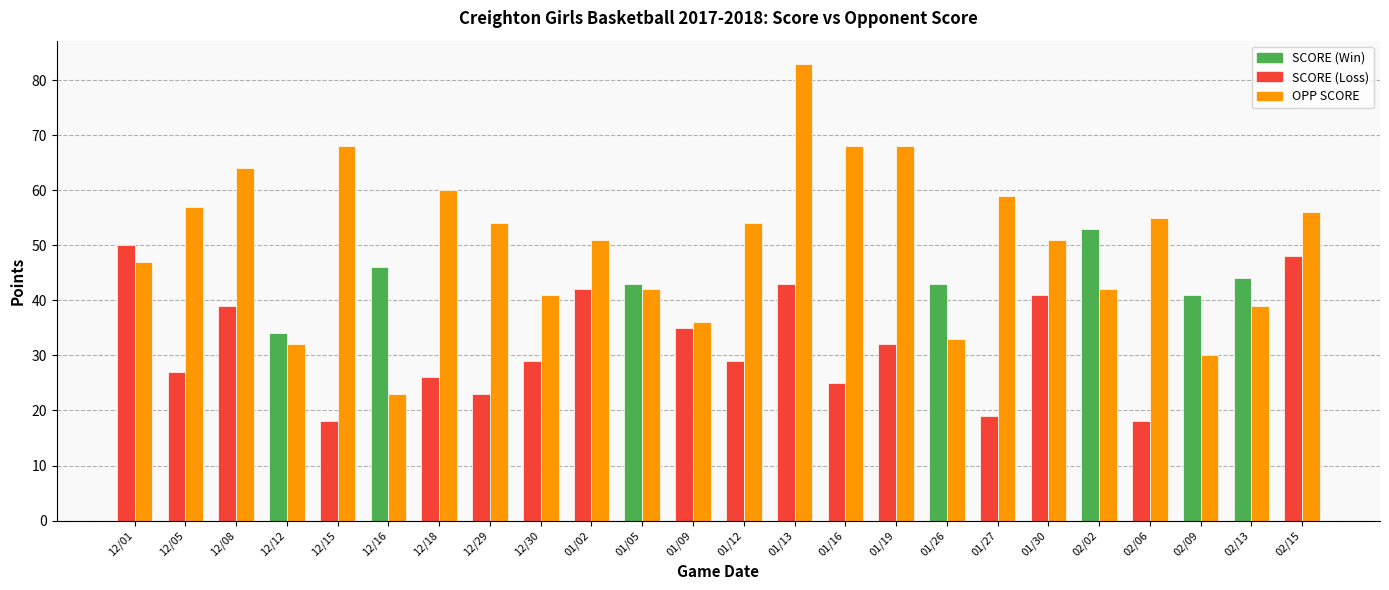

At which category is the sum across all series the highest?

13